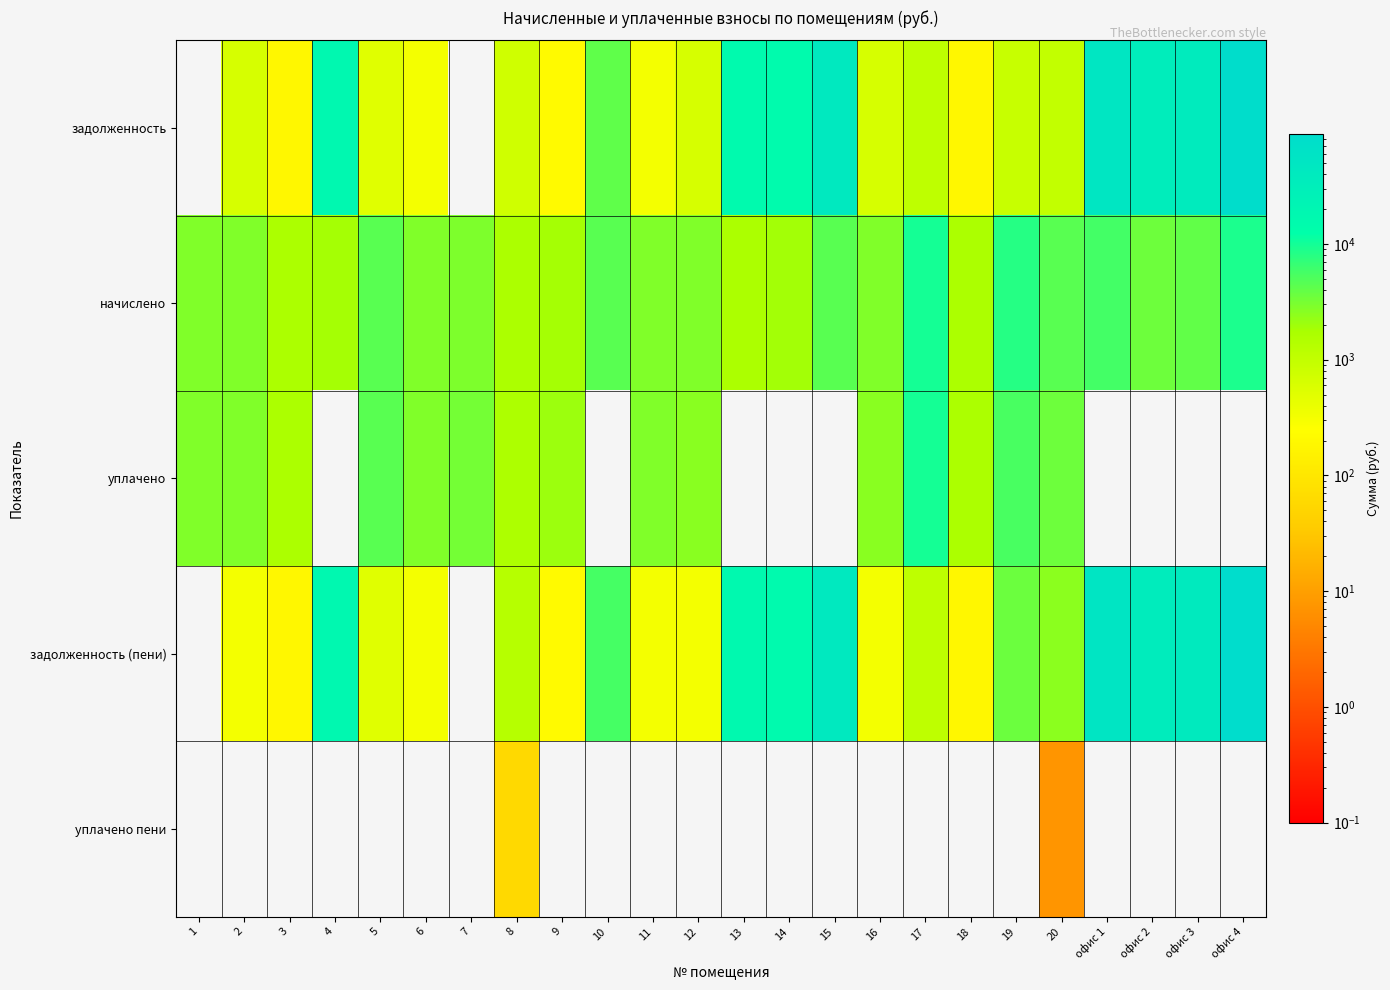

Rank the series by their maximum value, from lowest to highest.

уплачено пени, начислено, уплачено, задолженность, задолженность (пени)